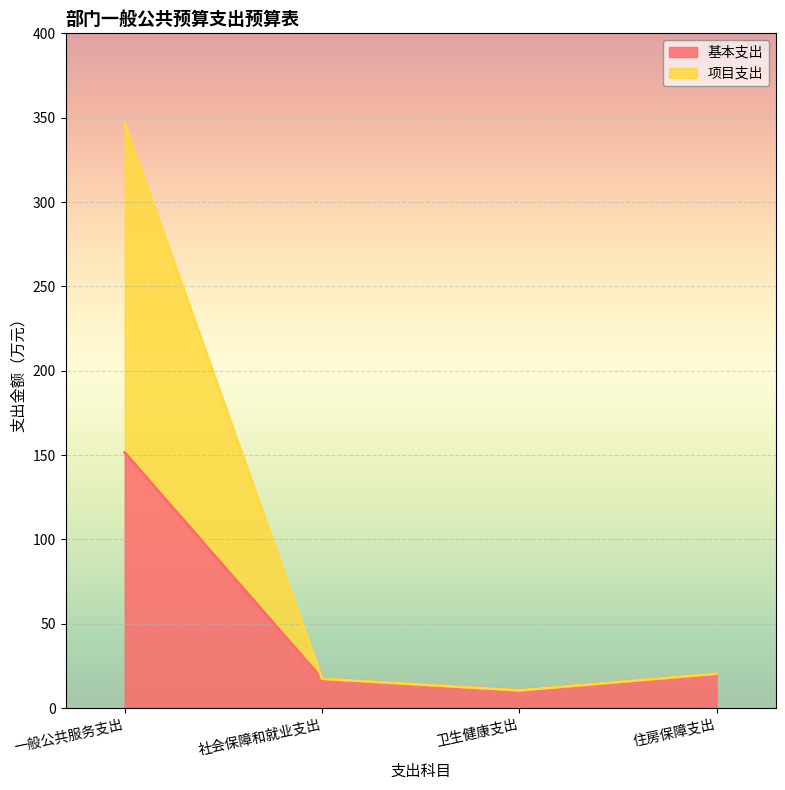

True or false: 项目支出 and 基本支出 intersect in this chart.

False